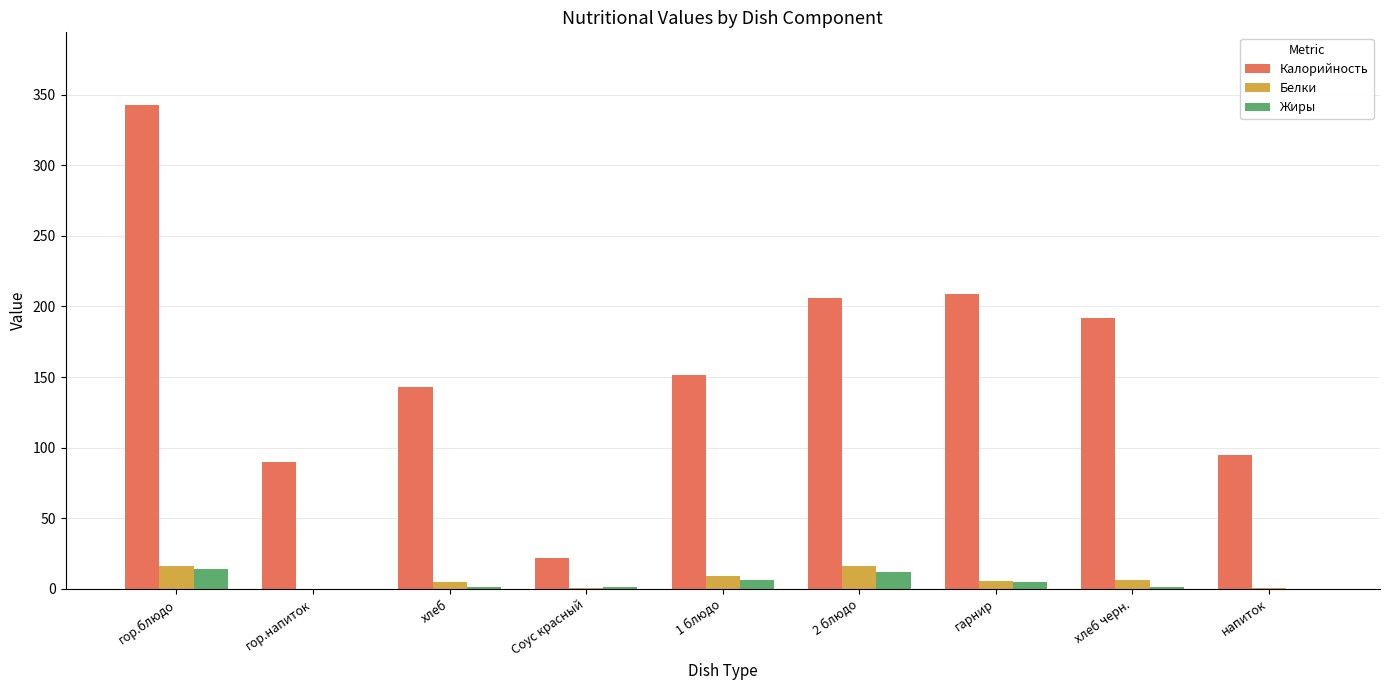

Between гор.напиток and хлеб, which series saw the biggest shift?

Калорийность